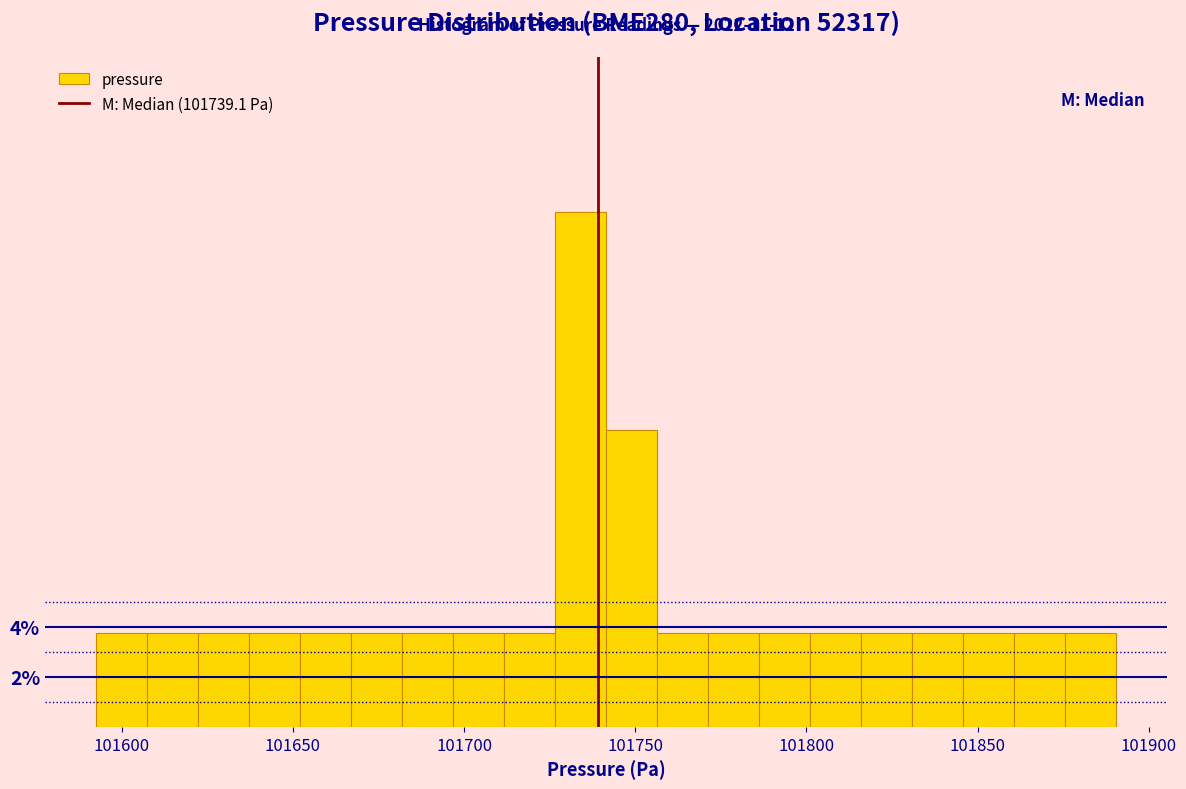

Read against the x-axis, roughly where is the centre of the tallest bar?

101735